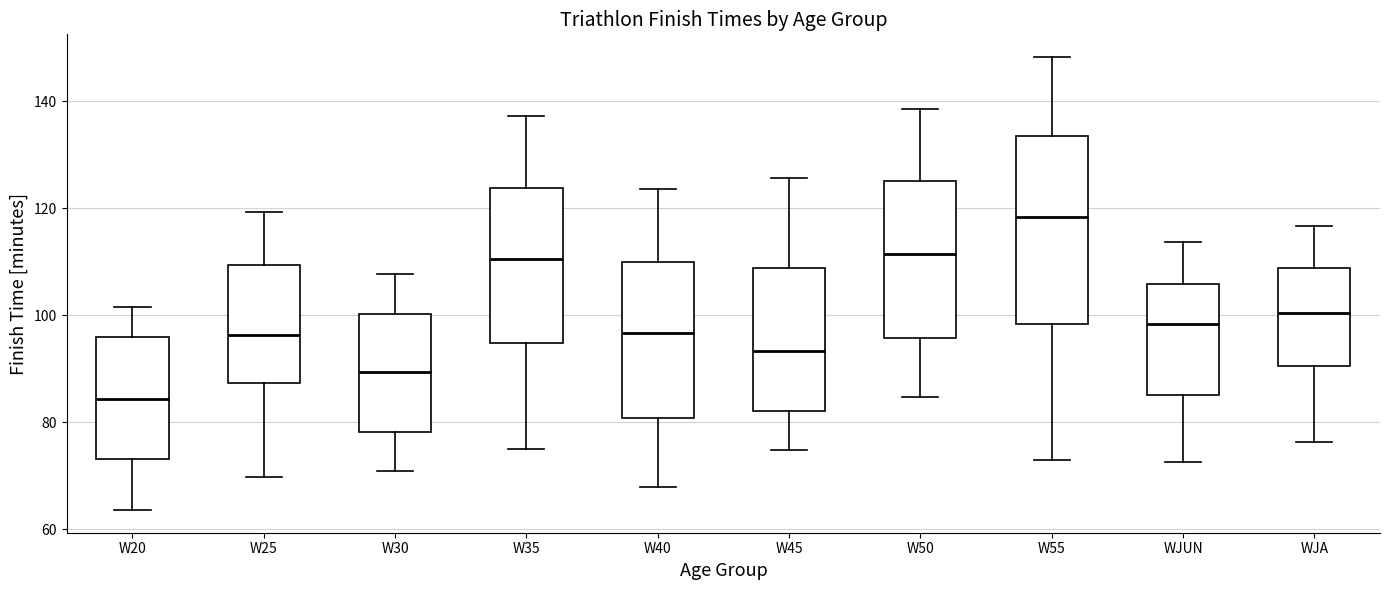

Reading left to right, transcribe this box plot: for each box, give where its median line is, the range the box spans, and where its two whiskers end, as read against the y-axis. The values are not printed on the chart, so give them approximately, as read against the axis.

W20: median 84, box 74 to 96, whiskers 64 to 102
W25: median 96, box 88 to 110, whiskers 70 to 120
W30: median 90, box 78 to 100, whiskers 70 to 108
W35: median 110, box 94 to 124, whiskers 74 to 138
W40: median 96, box 80 to 110, whiskers 68 to 124
W45: median 94, box 82 to 108, whiskers 74 to 126
W50: median 112, box 96 to 126, whiskers 84 to 138
W55: median 118, box 98 to 134, whiskers 72 to 148
WJUN: median 98, box 86 to 106, whiskers 72 to 114
WJA: median 100, box 90 to 108, whiskers 76 to 116